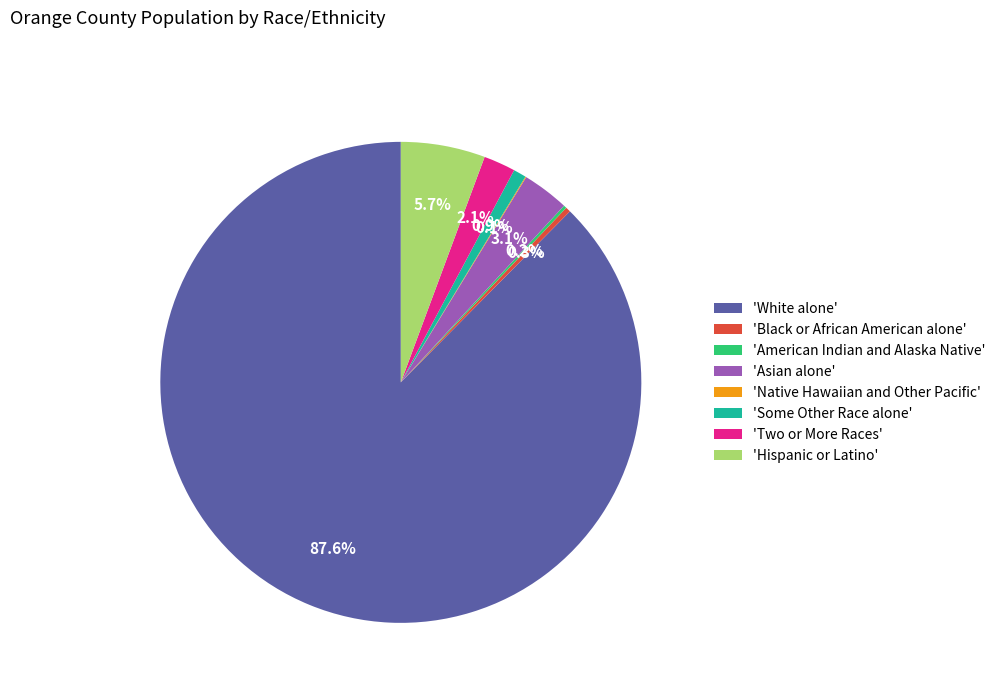

Which category accounts for the majority?

'White alone'